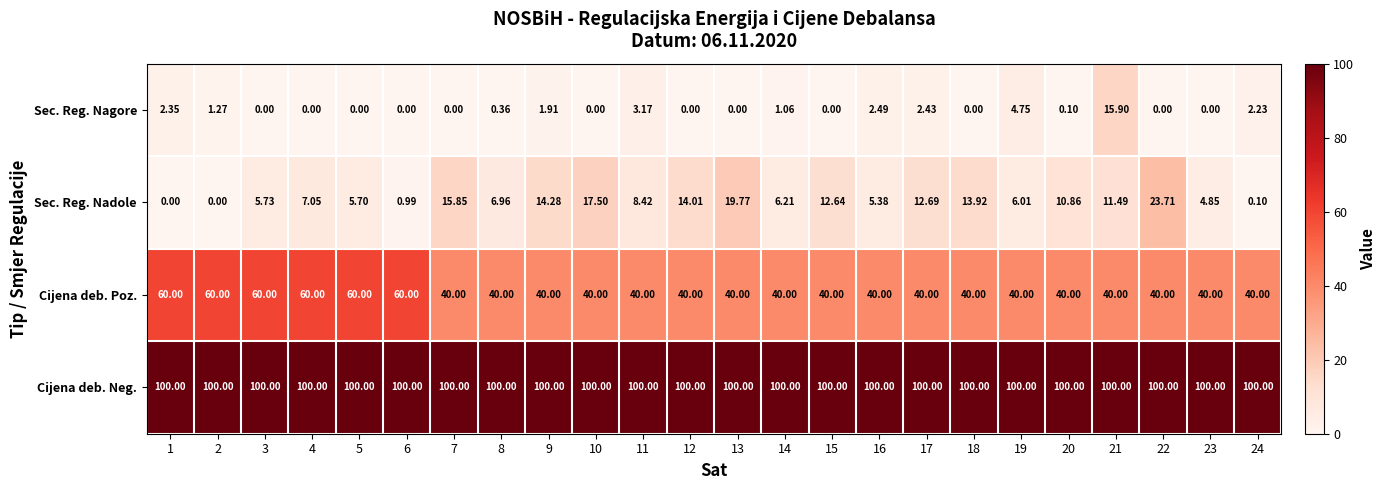

What is the spread (max minus min) of values at 15?

100.0